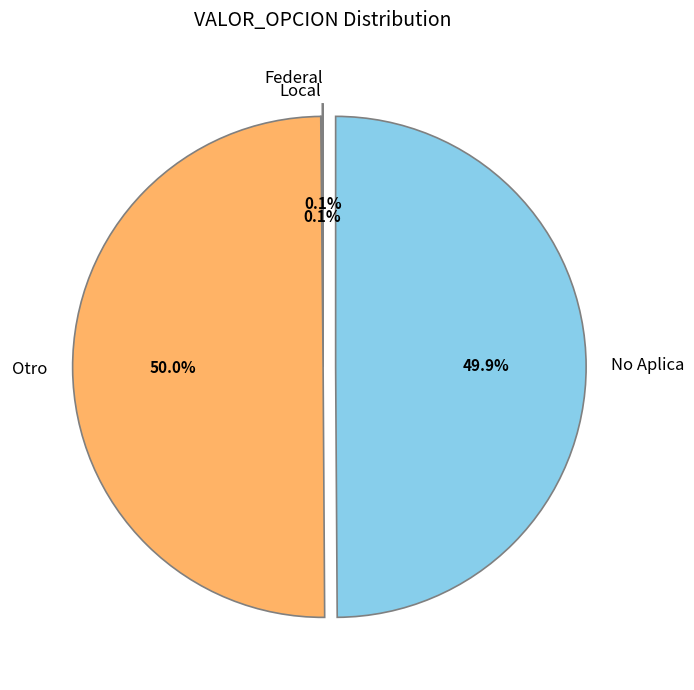

Do No Aplica and Federal together represent more than half of the pie?

No